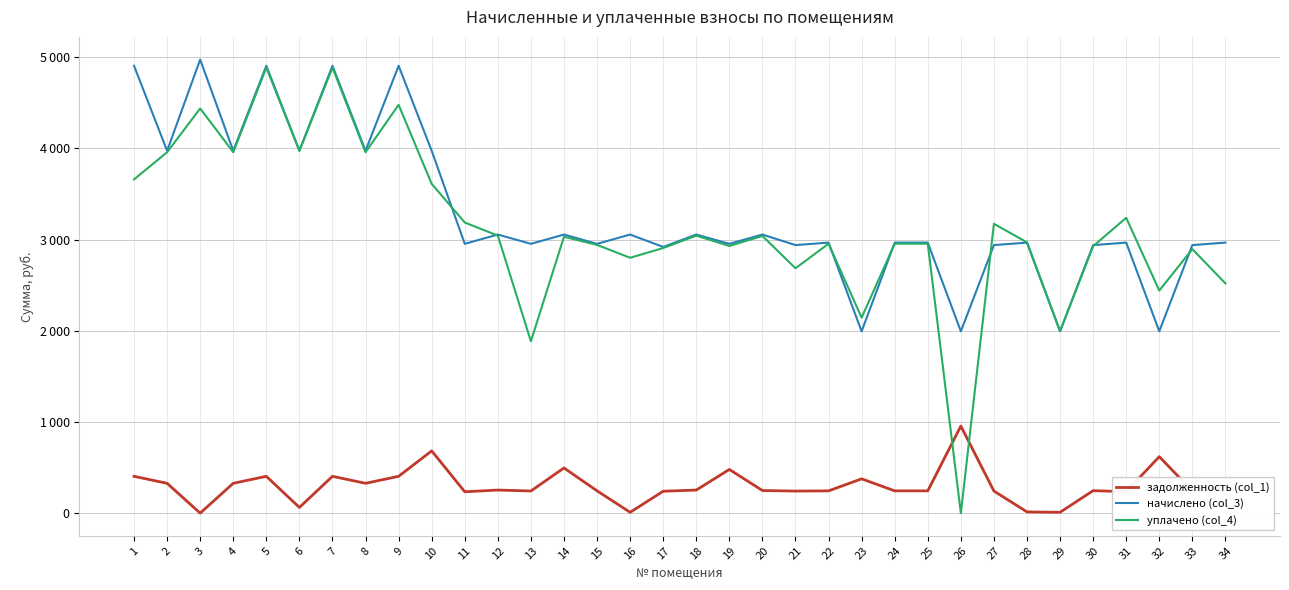

The value of уплачено (col_4) at 6 is 3973.6. True or false?

True